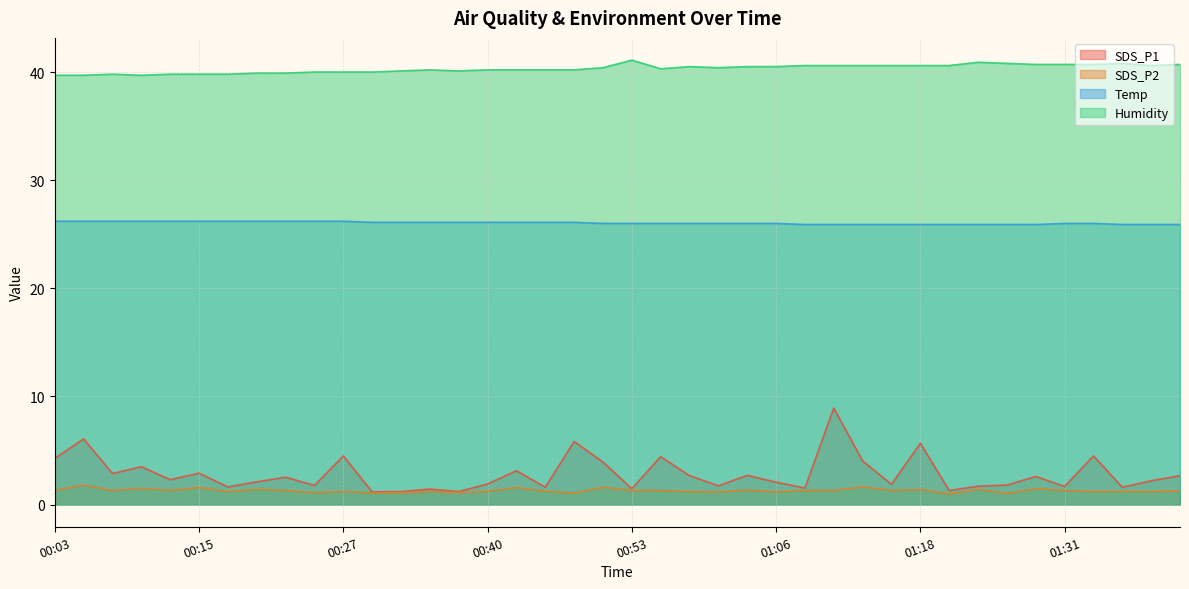

Reading right to left, list all the values displayed in this chart.

SDS_P1: 01:41=2.7	01:38=2.2	01:36=1.6	01:33=4.5	01:31=1.7	01:28=2.6	01:26=1.8	01:23=1.7	01:21=1.3	01:18=5.7	01:16=1.9	01:13=4.0	01:11=8.9	01:08=1.5	01:06=2.1	01:03=2.7	01:00=1.7	00:58=2.7	00:55=4.4	00:53=1.5	00:50=3.9	00:48=5.8	00:45=1.6	00:42=3.1	00:40=1.9	00:37=1.2	00:35=1.4	00:32=1.2	00:30=1.2	00:27=4.5	00:25=1.8	00:22=2.5	00:20=2.1	00:18=1.6	00:15=2.9	00:13=2.3	00:10=3.5	00:08=2.9	00:05=6.1	00:03=4.3
SDS_P2: 01:41=1.3	01:38=1.2	01:36=1.2	01:33=1.2	01:31=1.3	01:28=1.5	01:26=1.0	01:23=1.4	01:21=1.0	01:18=1.4	01:16=1.3	01:13=1.6	01:11=1.3	01:08=1.3	01:06=1.2	01:03=1.3	01:00=1.2	00:58=1.2	00:55=1.3	00:53=1.3	00:50=1.6	00:48=1.1	00:45=1.2	00:42=1.6	00:40=1.2	00:37=1.1	00:35=1.2	00:32=1.1	00:30=1.1	00:27=1.2	00:25=1.1	00:22=1.3	00:20=1.4	00:18=1.2	00:15=1.6	00:13=1.3	00:10=1.5	00:08=1.3	00:05=1.8	00:03=1.3
Temp: 01:41=25.9	01:38=25.9	01:36=25.9	01:33=26.0	01:31=26.0	01:28=25.9	01:26=25.9	01:23=25.9	01:21=25.9	01:18=25.9	01:16=25.9	01:13=25.9	01:11=25.9	01:08=25.9	01:06=26.0	01:03=26.0	01:00=26.0	00:58=26.0	00:55=26.0	00:53=26.0	00:50=26.0	00:48=26.1	00:45=26.1	00:42=26.1	00:40=26.1	00:37=26.1	00:35=26.1	00:32=26.1	00:30=26.1	00:27=26.2	00:25=26.2	00:22=26.2	00:20=26.2	00:18=26.2	00:15=26.2	00:13=26.2	00:10=26.2	00:08=26.2	00:05=26.2	00:03=26.2
Humidity: 01:41=40.7	01:38=40.6	01:36=40.8	01:33=40.7	01:31=40.7	01:28=40.7	01:26=40.8	01:23=40.9	01:21=40.6	01:18=40.6	01:16=40.6	01:13=40.6	01:11=40.6	01:08=40.6	01:06=40.5	01:03=40.5	01:00=40.4	00:58=40.5	00:55=40.3	00:53=41.1	00:50=40.4	00:48=40.2	00:45=40.2	00:42=40.2	00:40=40.2	00:37=40.1	00:35=40.2	00:32=40.1	00:30=40.0	00:27=40.0	00:25=40.0	00:22=39.9	00:20=39.9	00:18=39.8	00:15=39.8	00:13=39.8	00:10=39.7	00:08=39.8	00:05=39.7	00:03=39.7